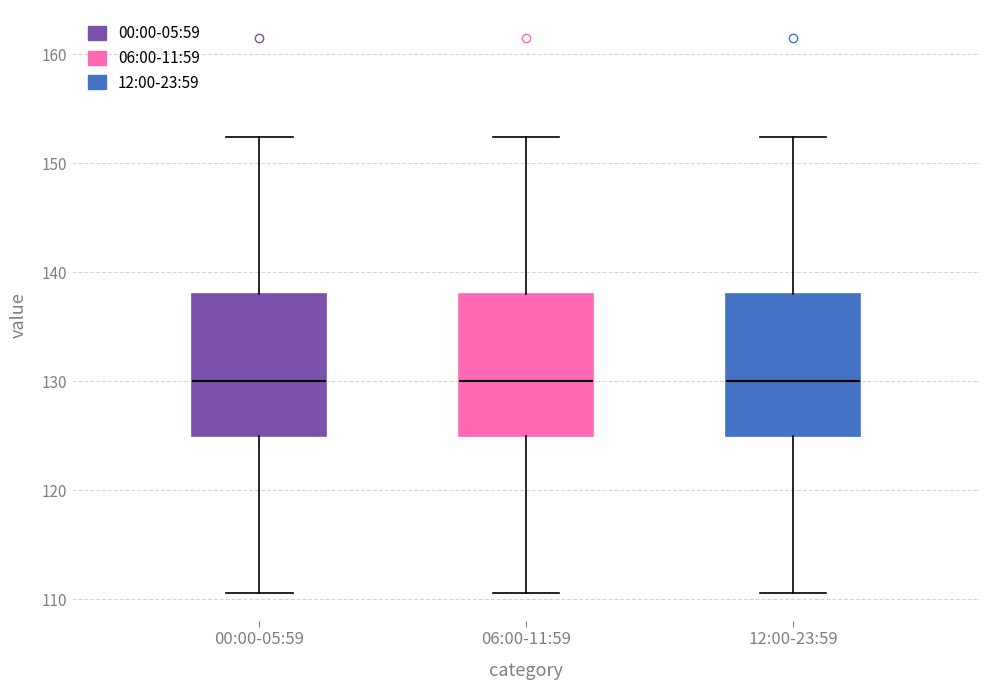

Where is the upper edge of the box for 12:00-23:59 on the y-axis? The values are not printed on the chart, so give them approximately, as read against the axis.

138